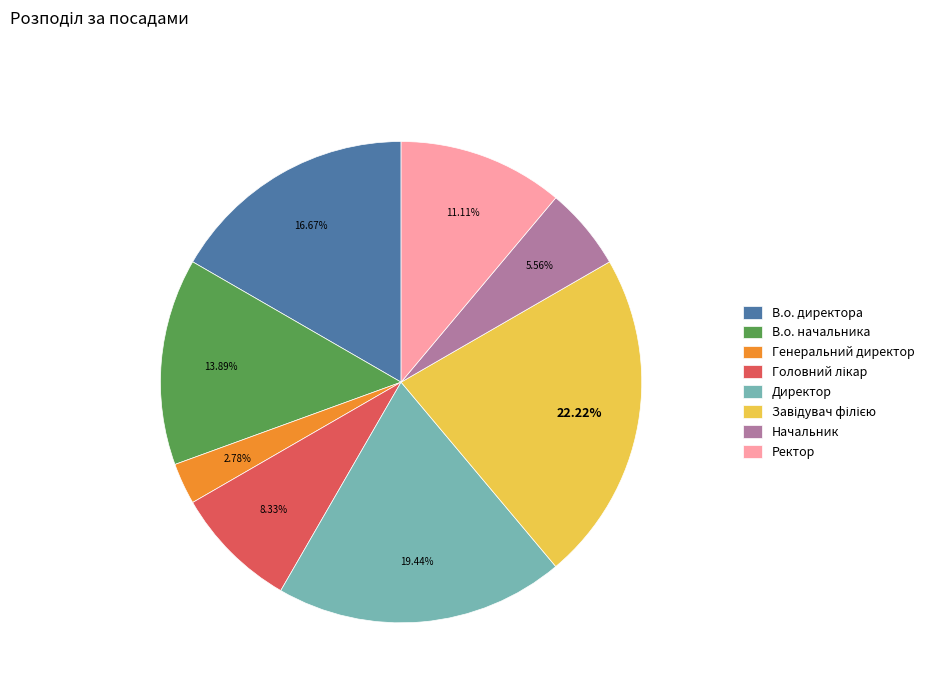

Is there a majority slice in this chart?

No